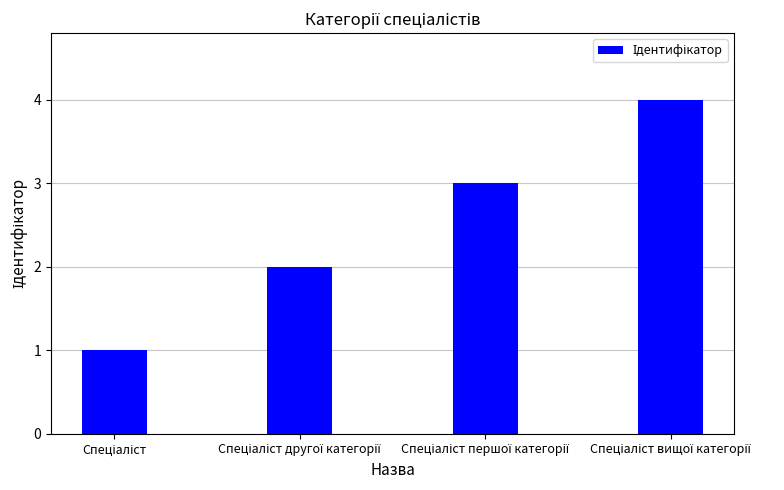

Count the values in the range 2 to 4.

3